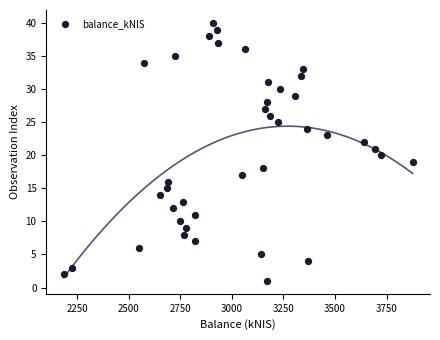

What is the range of Y values (max minus min)?

39